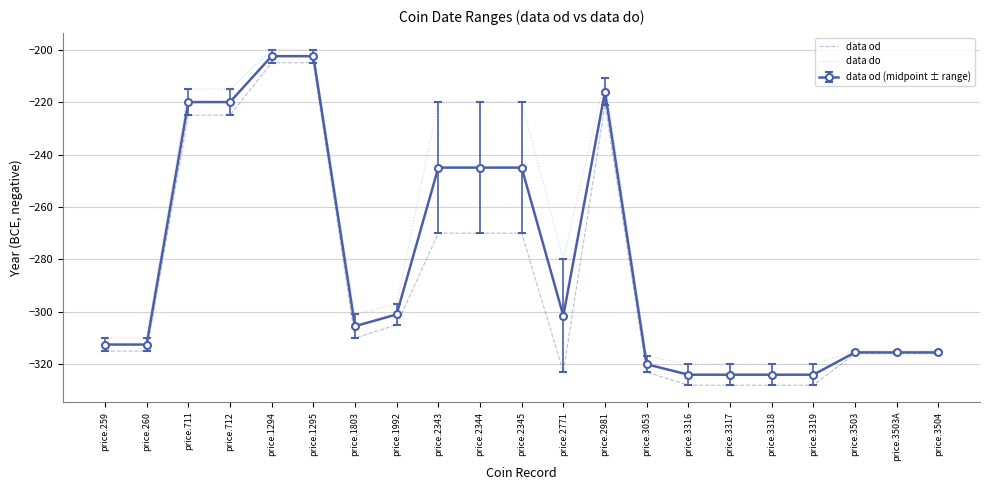

Rank the series by their average value, from lowest to highest.

data od, data od (midpoint ± range), data do